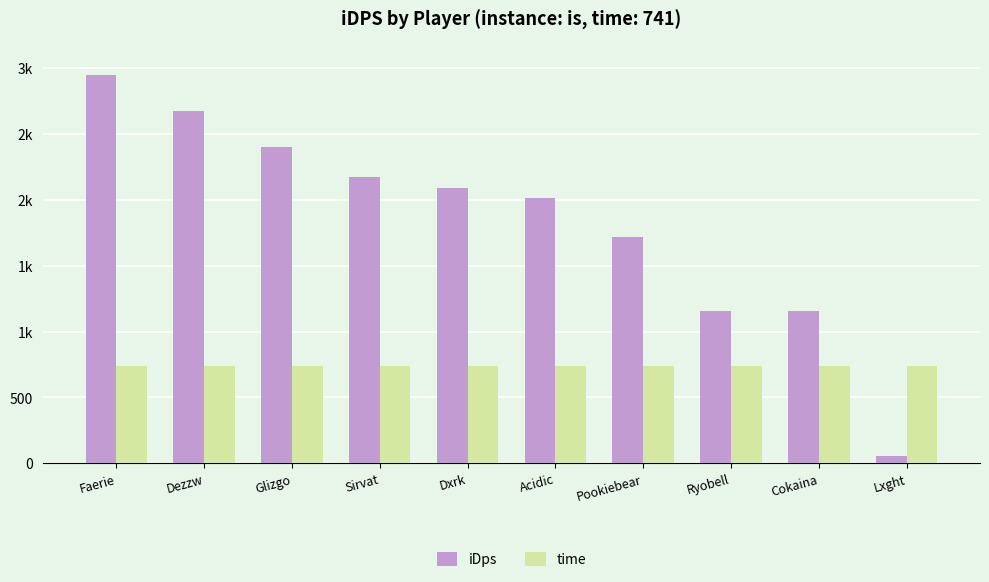

Does the chart contain stacked bars?

No